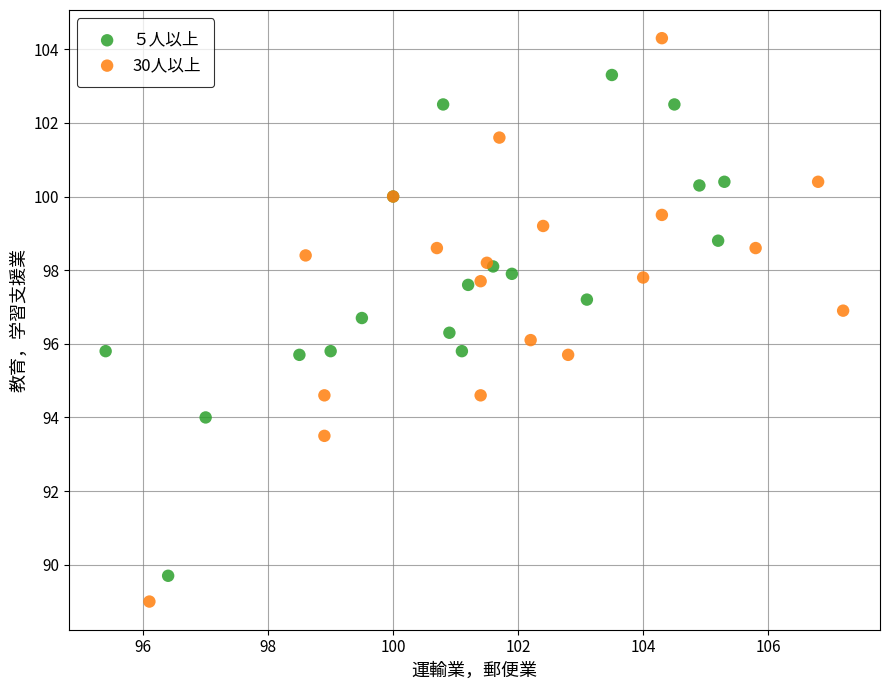

Which series has the widest spread of Y values?

30人以上